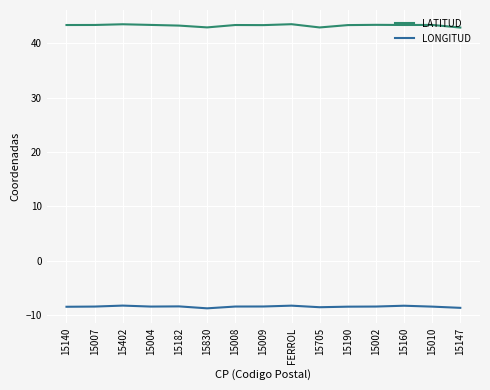

Is it true that LONGITUD equals -14.5 at 15004?

False